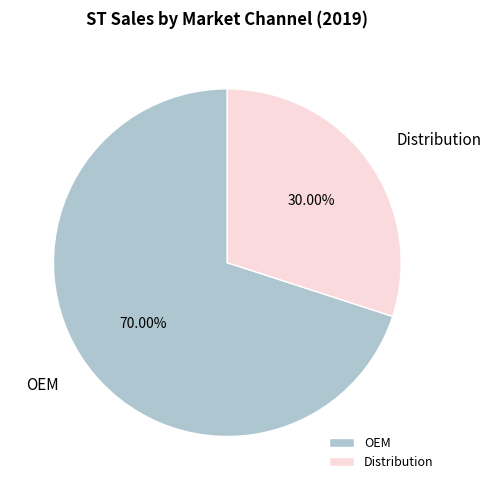

Rank the categories by value from lowest to highest.

Distribution, OEM